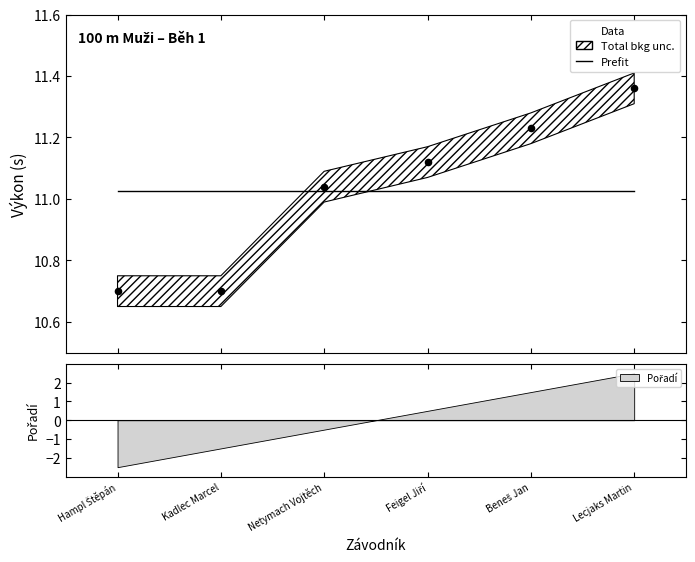

Which series has the largest total across all categories?

Prefit